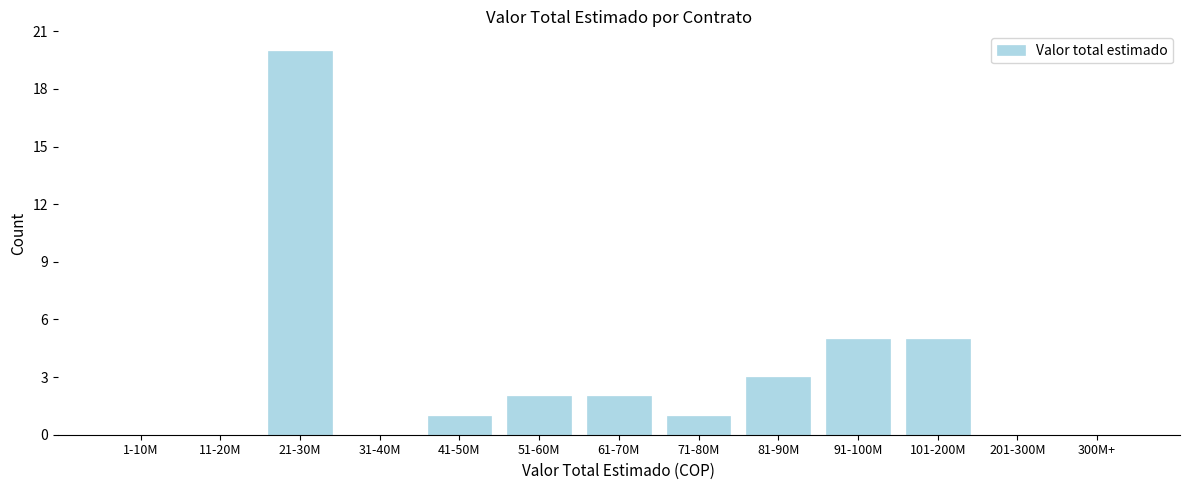

Reading left to right, transcribe all the data shown in this chart.

1-10M=0	11-20M=0	21-30M=20	31-40M=0	41-50M=1	51-60M=2	61-70M=2	71-80M=1	81-90M=3	91-100M=5	101-200M=5	201-300M=0	300M+=0